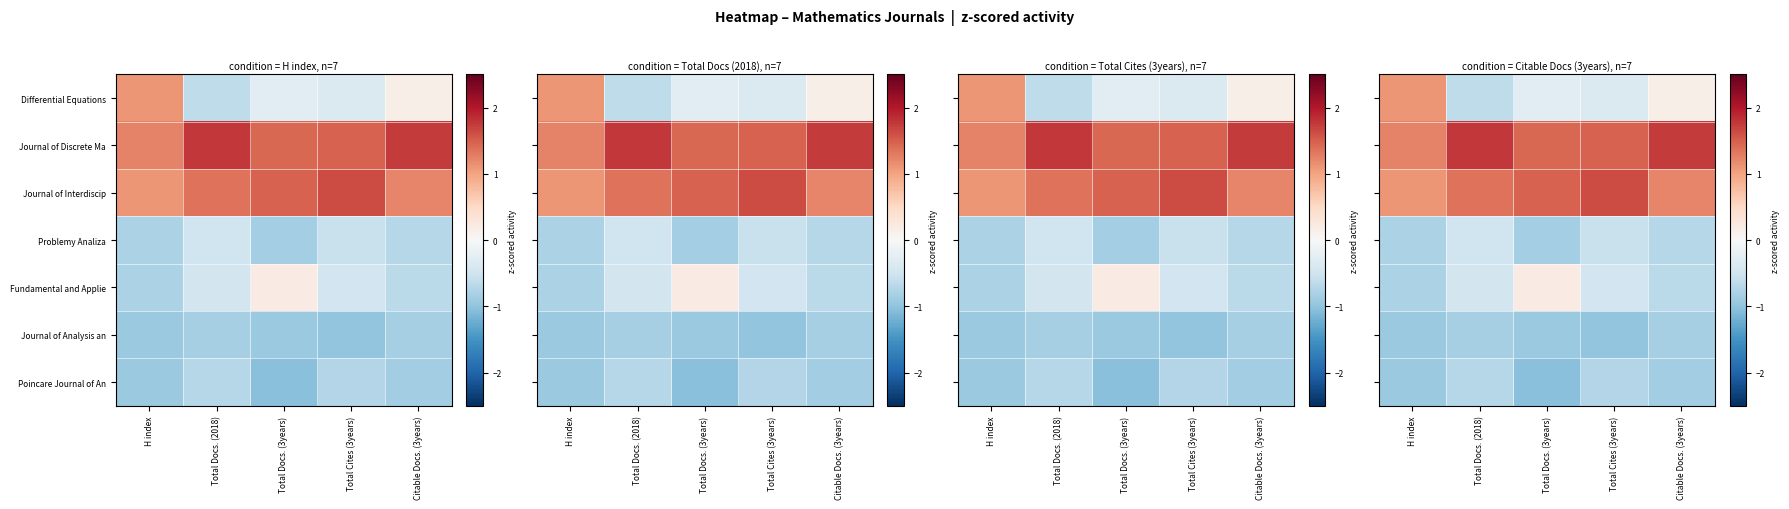

What is the spread (max minus min) of values at H index?

2.2